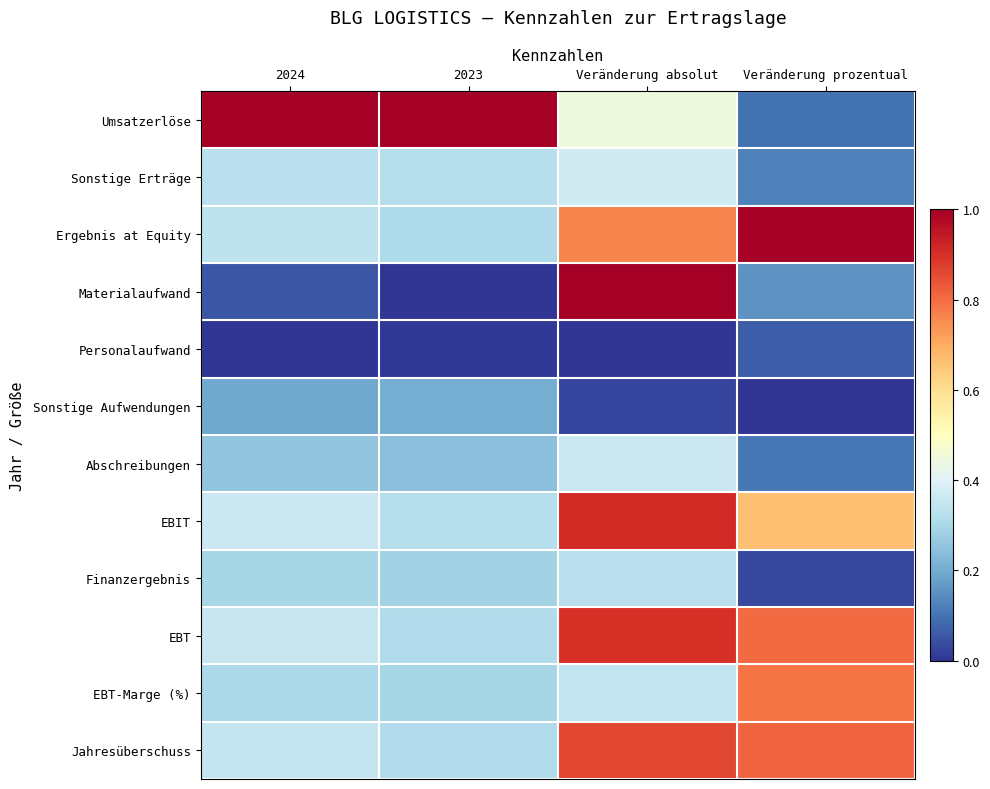

Between 2023 and Veränderung prozentual, which is larger?

2023